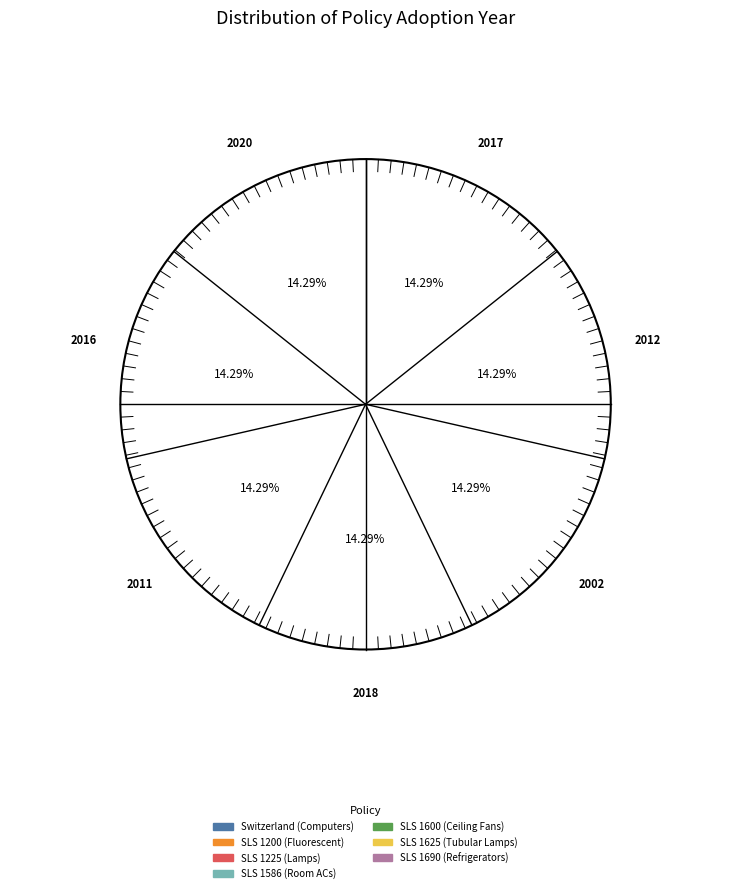

The SLS 1600 (Ceiling Fans) slice represents 22% of the pie. True or false?

False